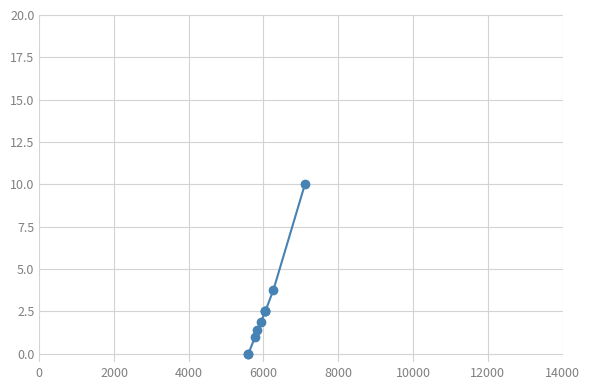

What is the average value?

2.5